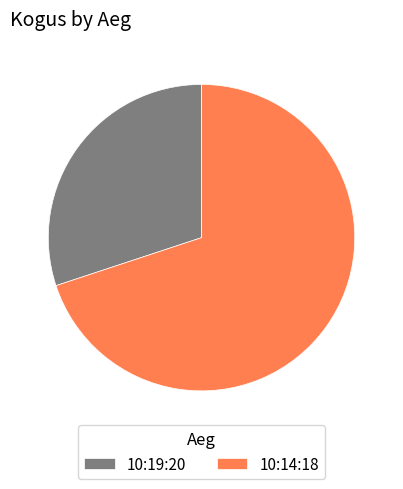

How many slices are in this pie chart?

2